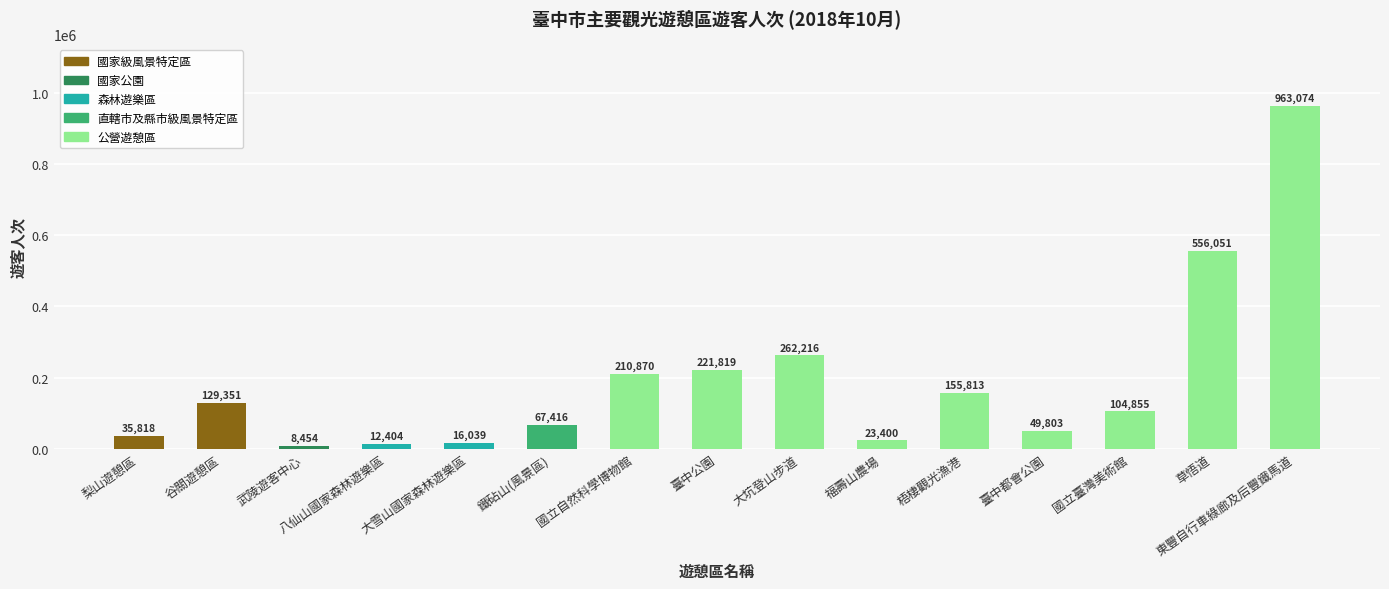

Which has a higher value, 谷關遊憩區 or 草悟道?

草悟道